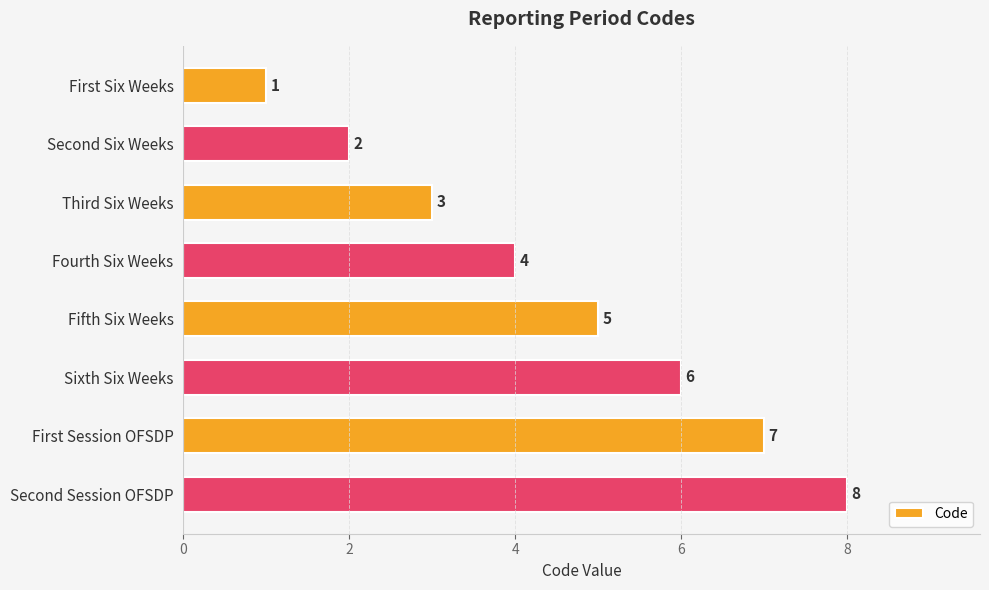

How many values are between 3 and 7?

5